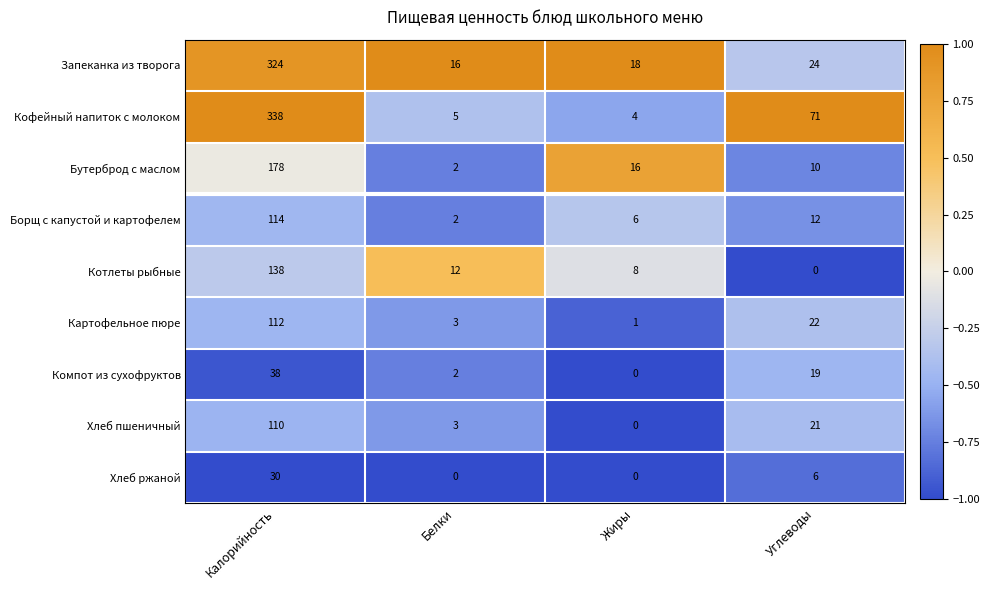

What is the difference between the highest and lowest values at Жиры?

18